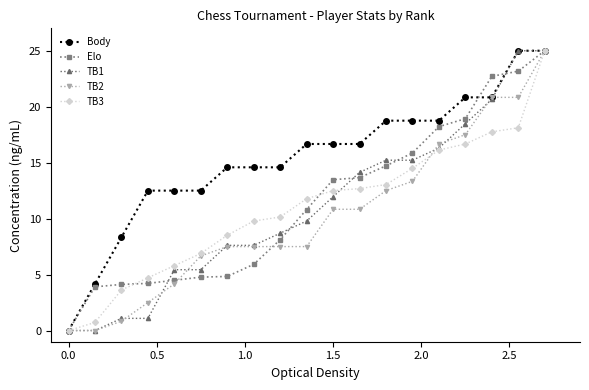

What is the value of the TB1 point at the 5th from the left?

5.4